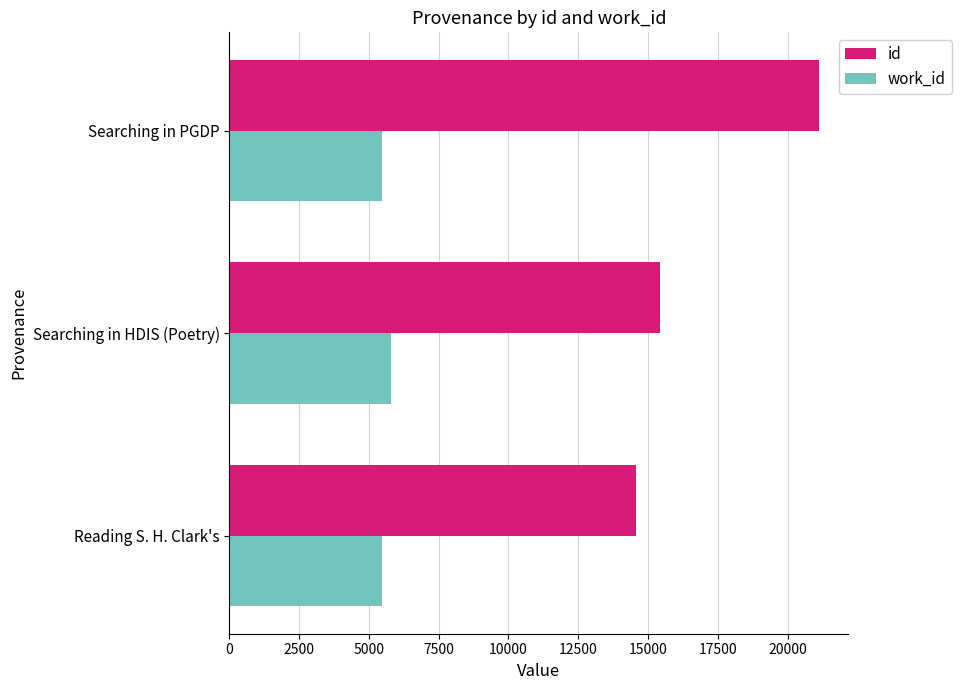

The value of id at Searching in HDIS (Poetry) is 27610. True or false?

False